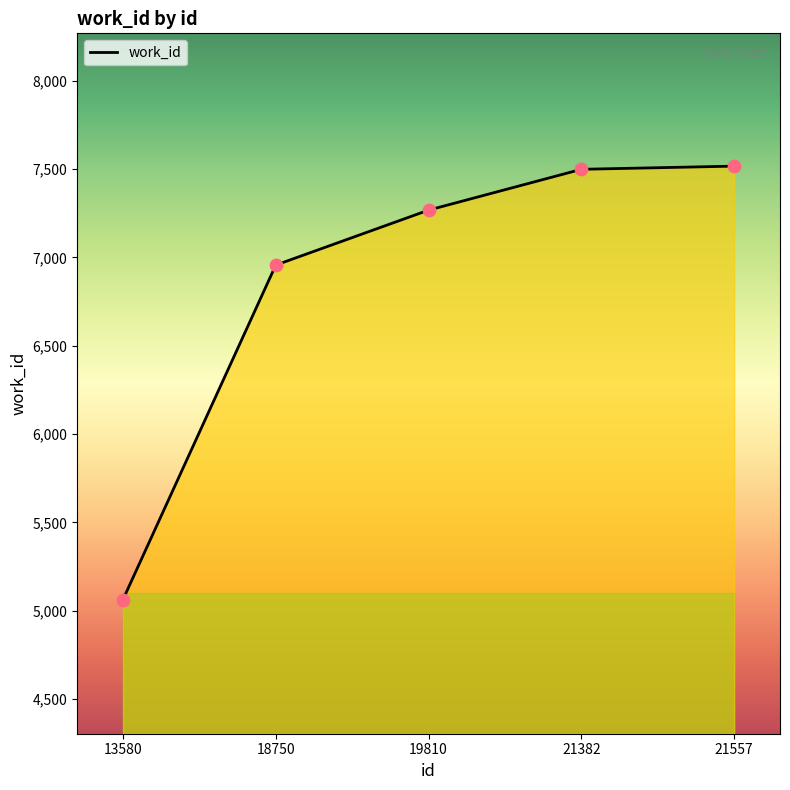

Between 13580 and 19810, which is larger?

19810